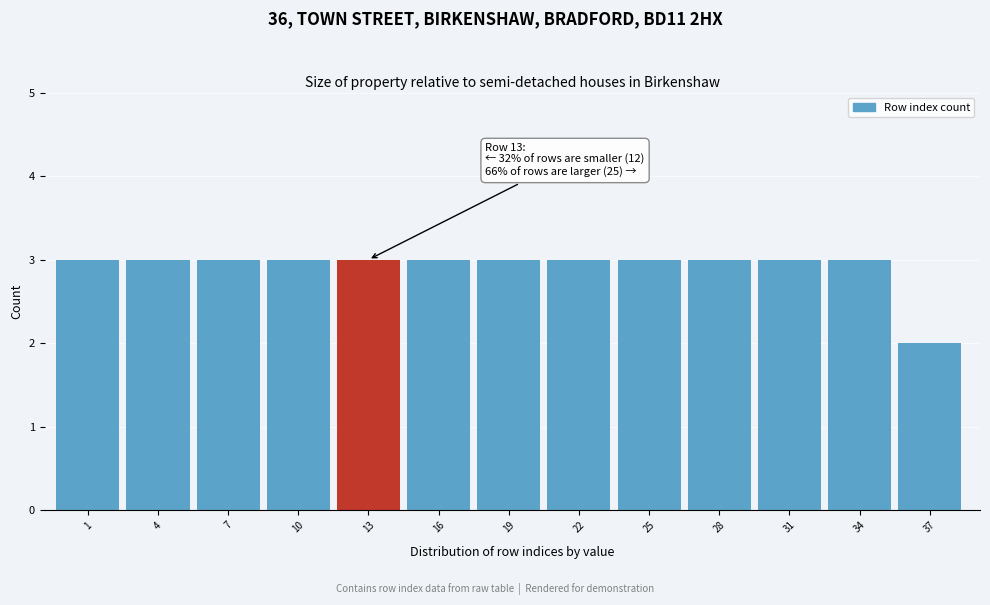

Reading left to right, list all the values displayed in this chart.

3	3	3	3	3	3	3	3	3	3	3	3	2